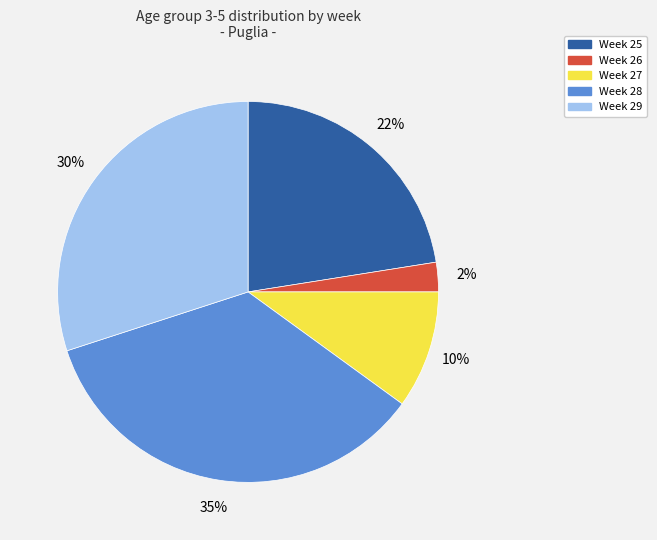

To the nearest percent, what is the average slice percentage?

20%